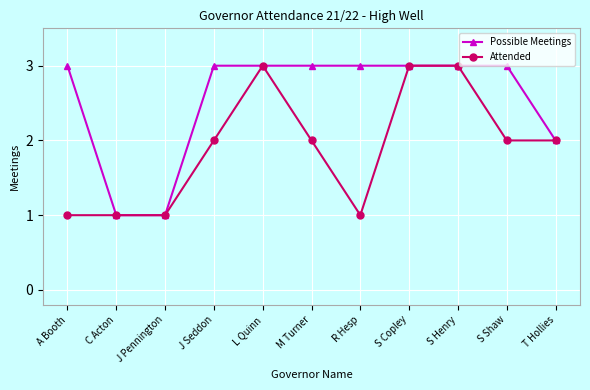

Is the value of Possible Meetings at T Hollies greater than the value of Attended at R Hesp?

Yes